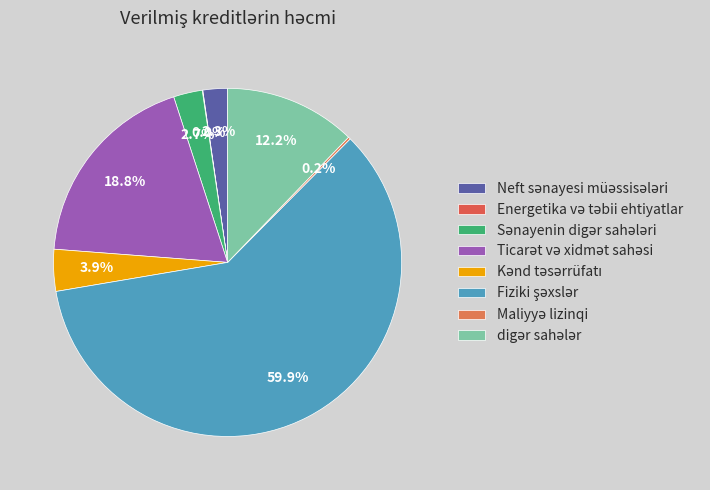

Rank the categories by value from highest to lowest.

Fiziki şəxslər, Ticarət və xidmət sahəsi, digər sahələr, Kənd təsərrüfatı, Sənayenin digər sahələri, Neft sənayesi müəssisələri, Maliyyə lizinqi, Energetika və təbii ehtiyatlar